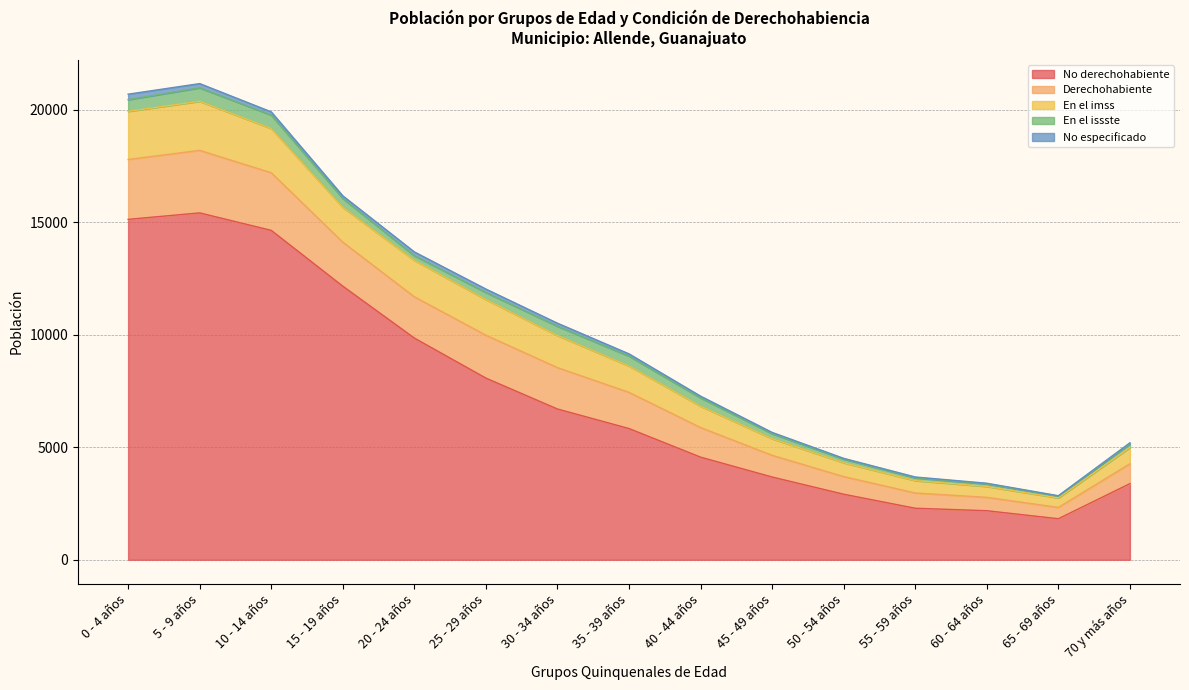

What is the minimum value shown in the chart?

1823